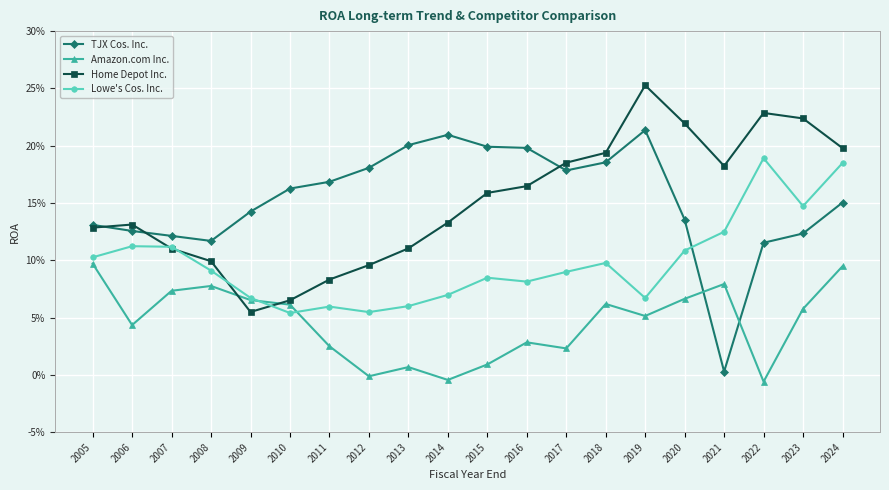

Does the chart have visible grid lines?

Yes